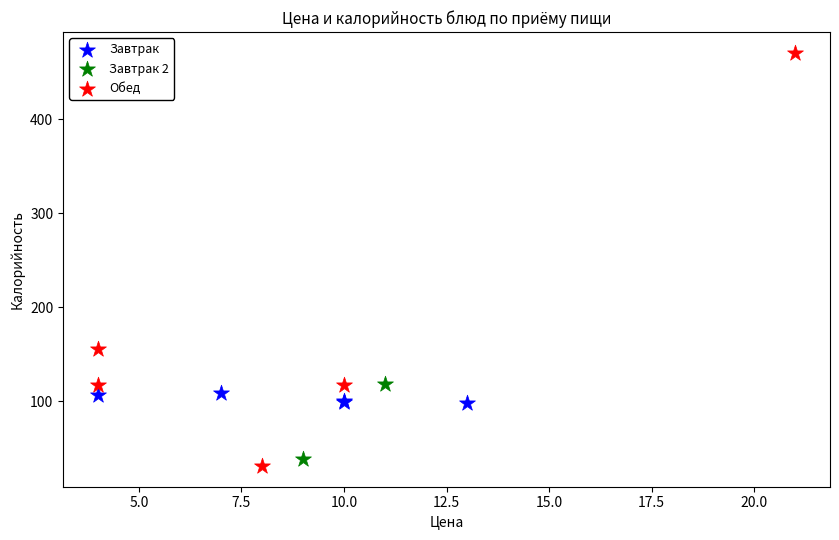

Which series contains the lowest Y value?

Обед